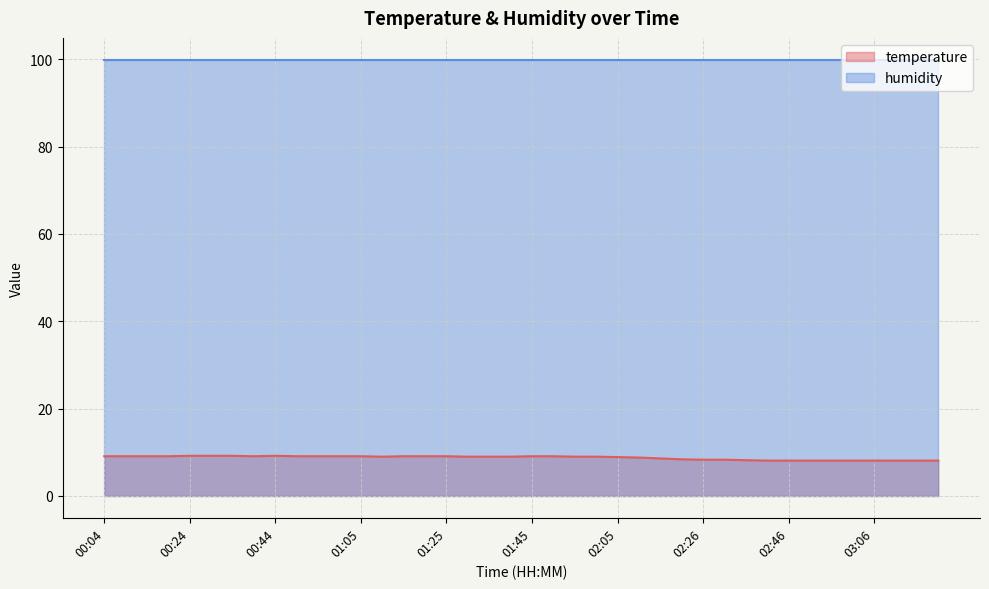

Rank the categories by value from highest to lowest.

00:24, 00:29, 00:34, 00:44, 00:04, 00:09, 00:14, 00:19, 00:39, 00:50, 00:55, 01:00, 01:05, 01:15, 01:20, 01:25, 01:45, 01:50, 01:10, 01:30, 01:35, 01:40, 01:55, 02:00, 02:05, 02:10, 02:15, 02:21, 02:26, 02:31, 02:36, 02:41, 02:46, 02:51, 02:56, 03:01, 03:06, 03:12, 03:17, 03:22